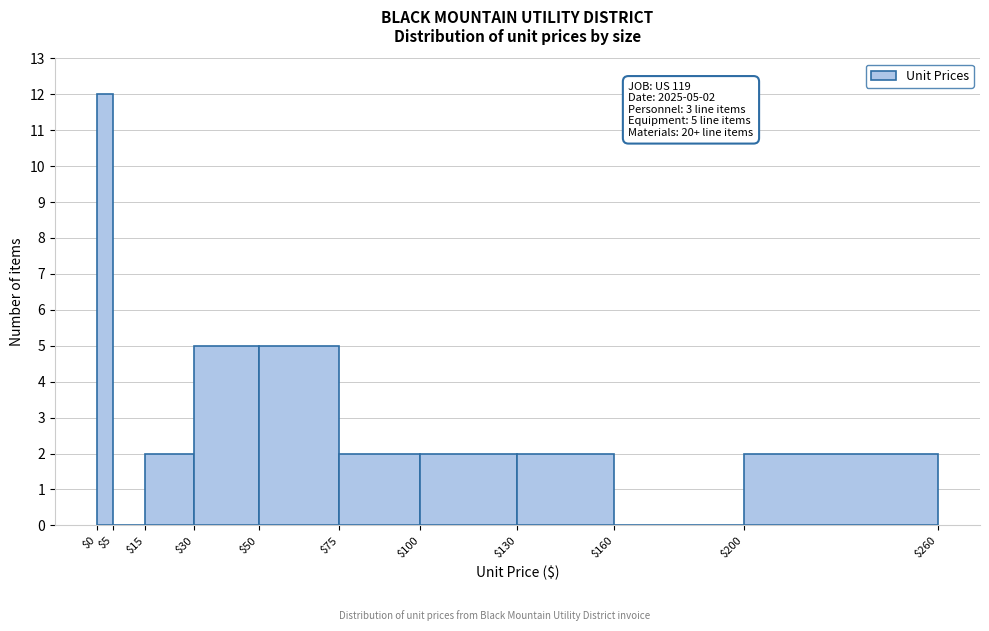

Which range on the x-axis has the tallest bar?

$0 to $5